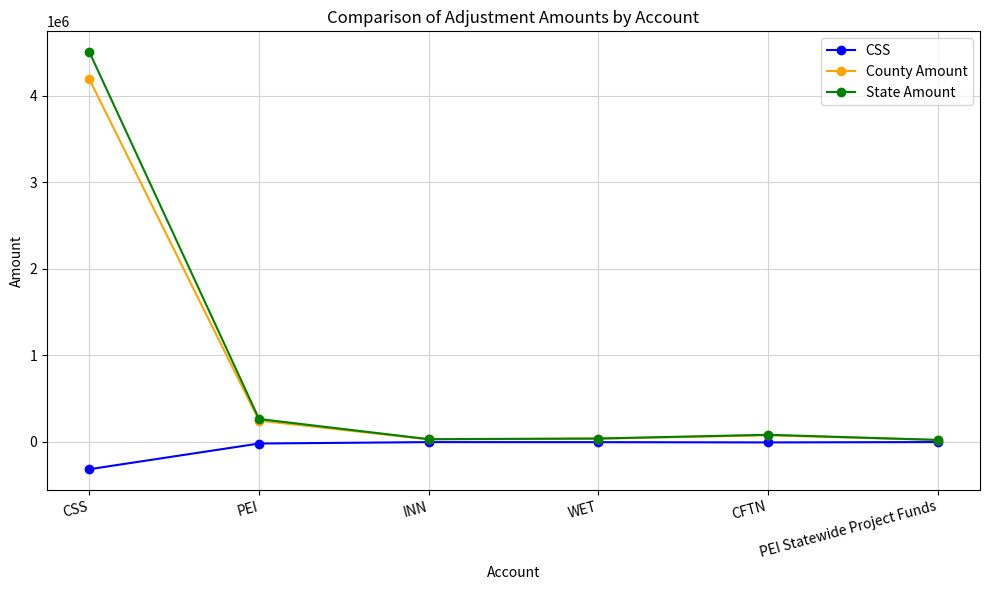

What are all the series names shown in the legend?

CSS, County Amount, State Amount